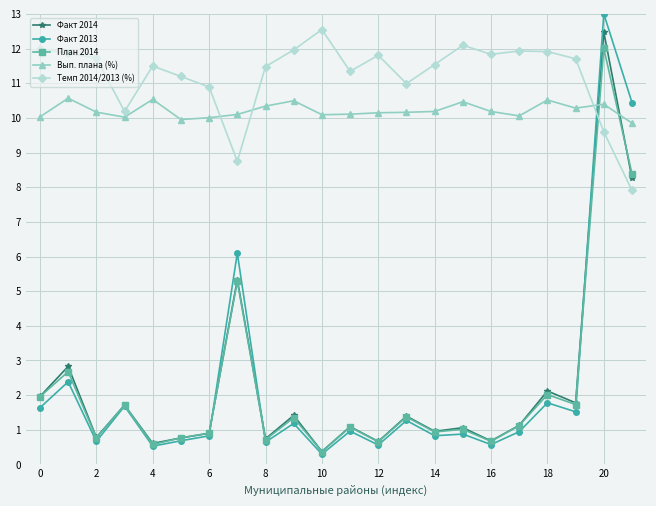

True or false: Темп 2014/2013 (%) and План 2014 cross at least once.

True